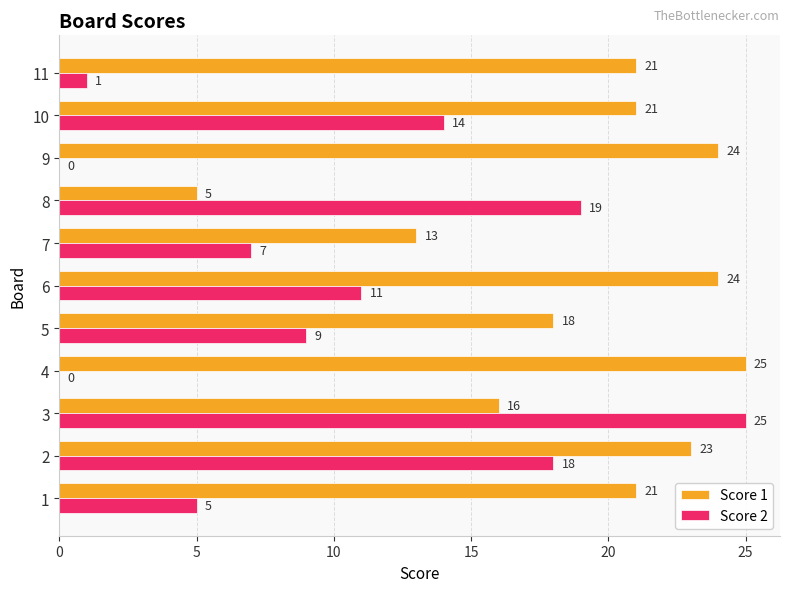

True or false: Score 1 has a value of 23 at 2.

True